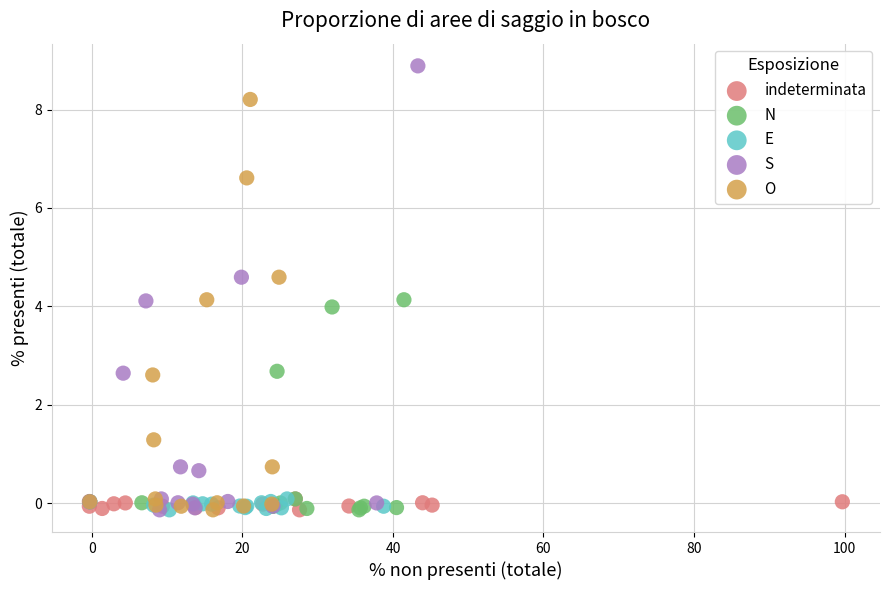

Which series has the largest Y range (max minus min)?

S